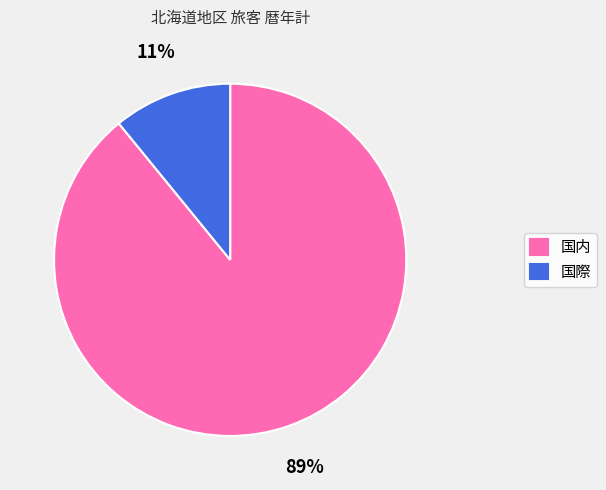

Which slice is the largest?

国内